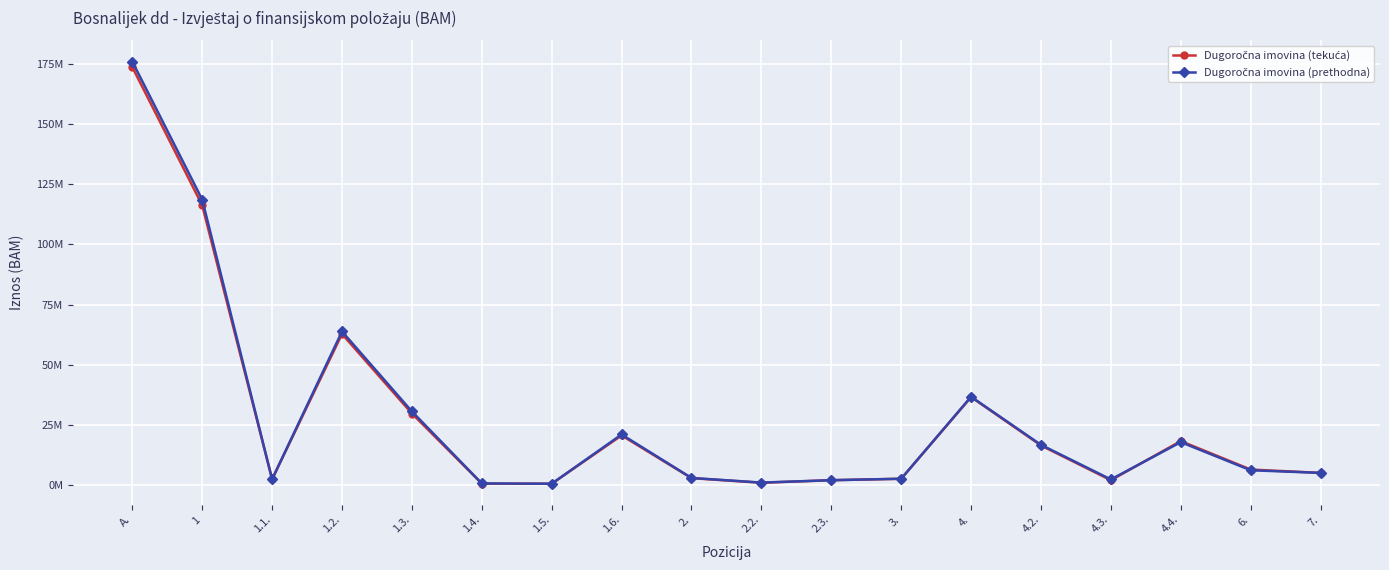

Is this an area chart (filled region under the line)?

No